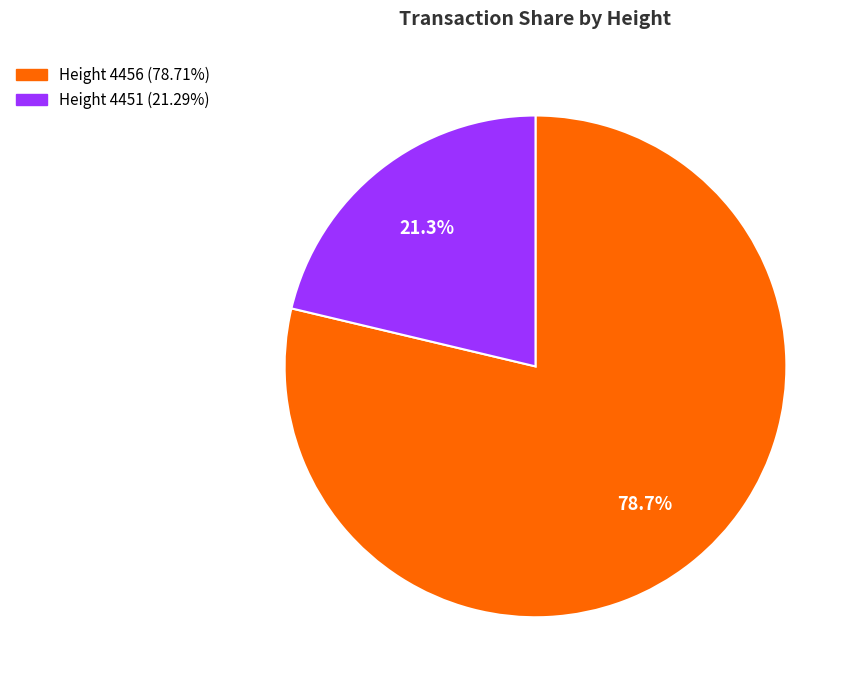

How many segments does this pie chart have?

2